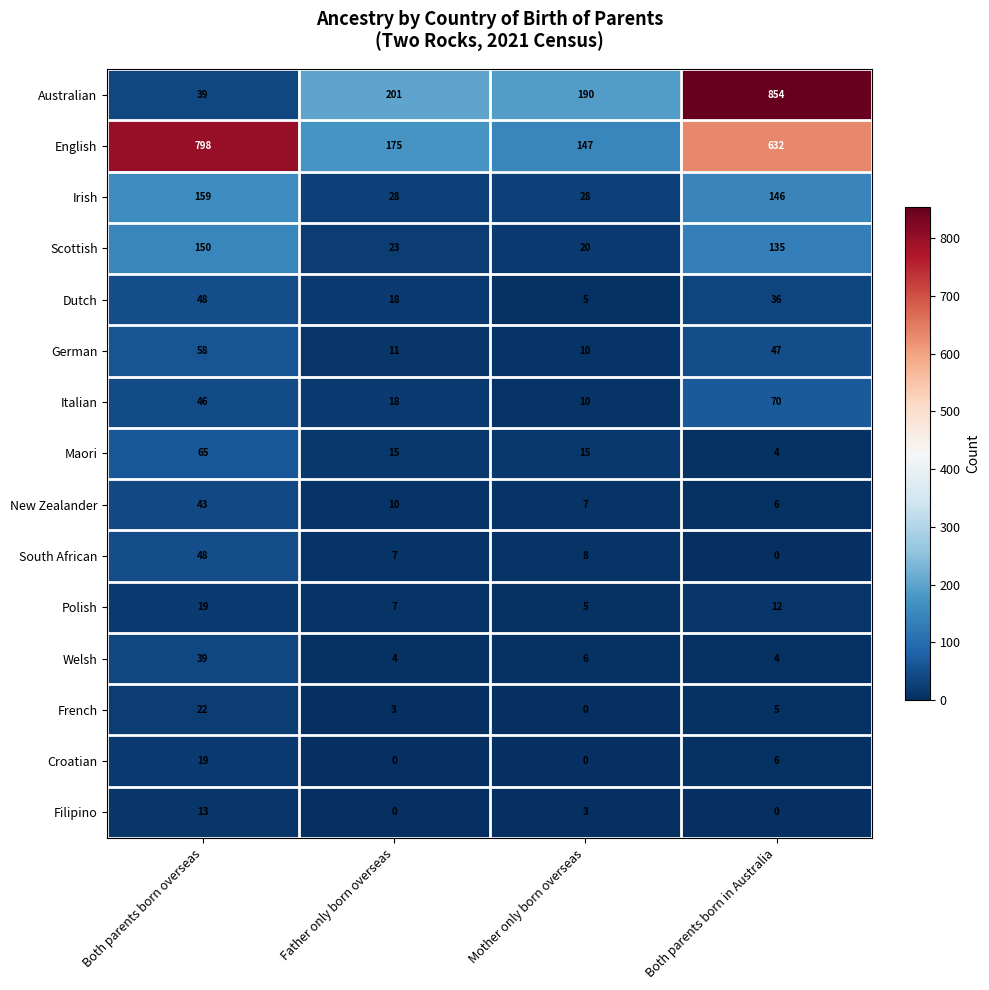

Is it true that French equals 0 at Mother only born overseas?

True